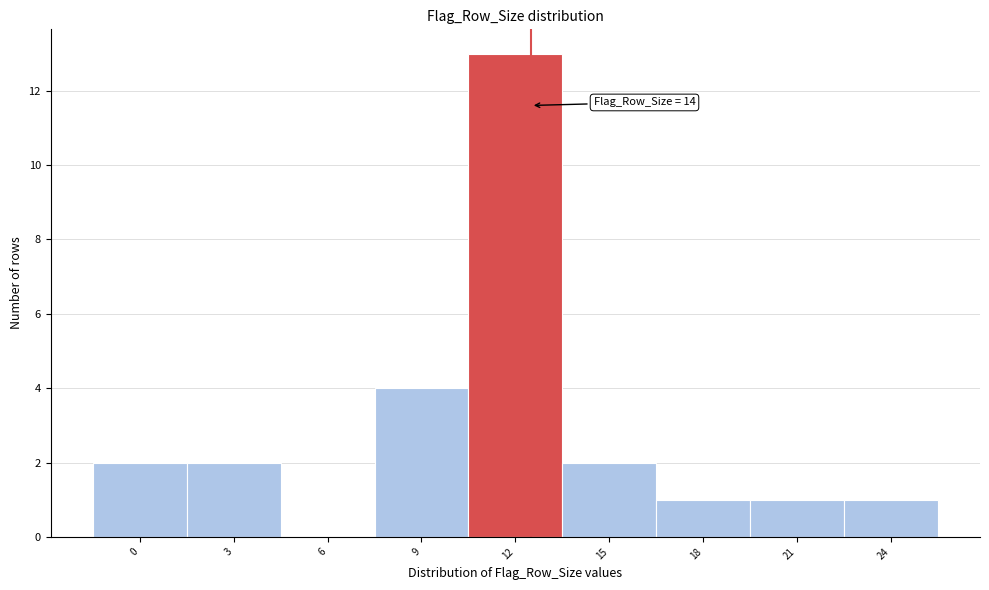

Reading left to right, extract all data points from this chart.

0=2	3=2	6=0	9=4	12=13	15=2	18=1	21=1	24=1